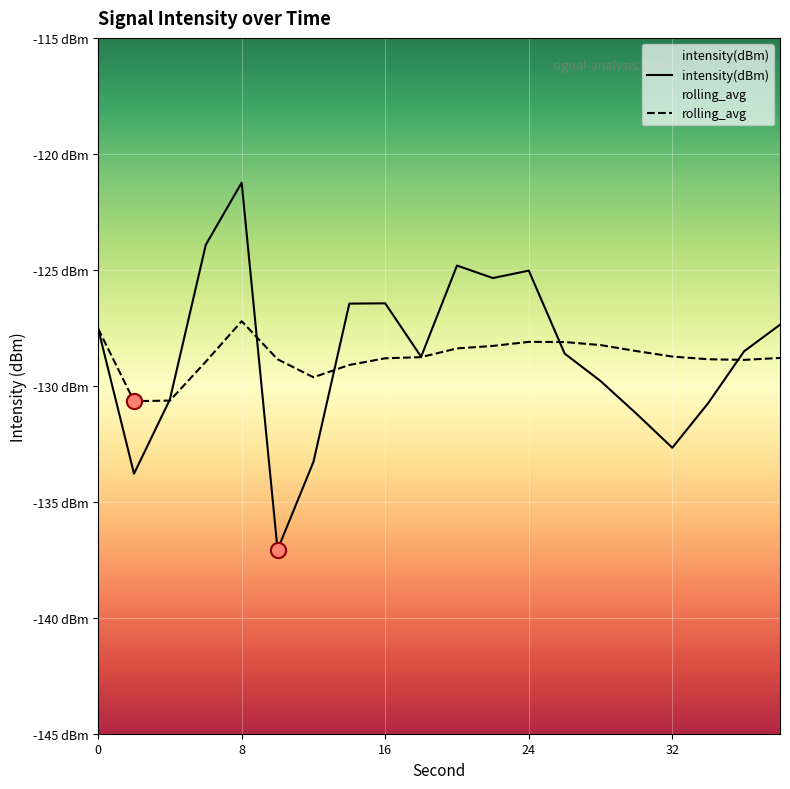

At how many categories does at least one series exceed -127?

7